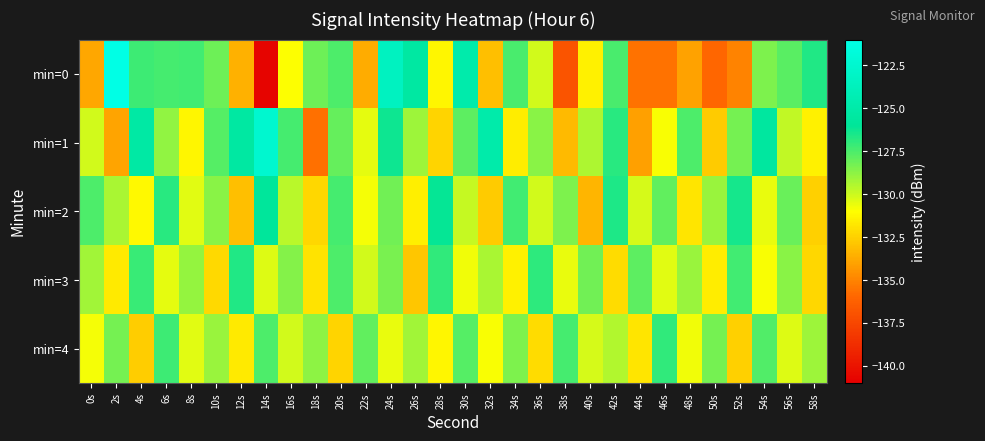

Between 6s and 16s, which series saw the biggest shift?

min=0